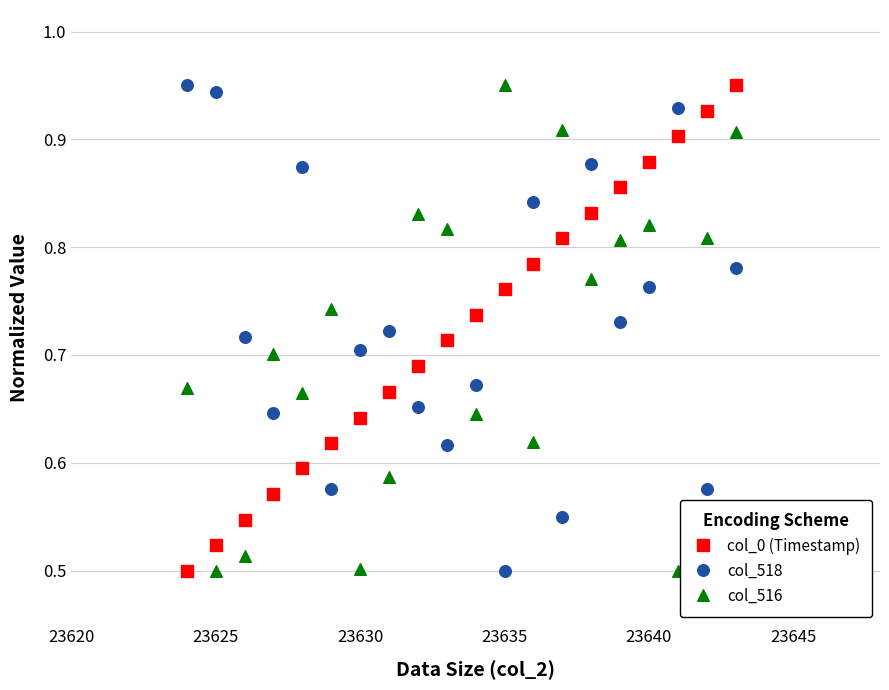

What is the X range (max minus min) for the scatter plot?

19.0